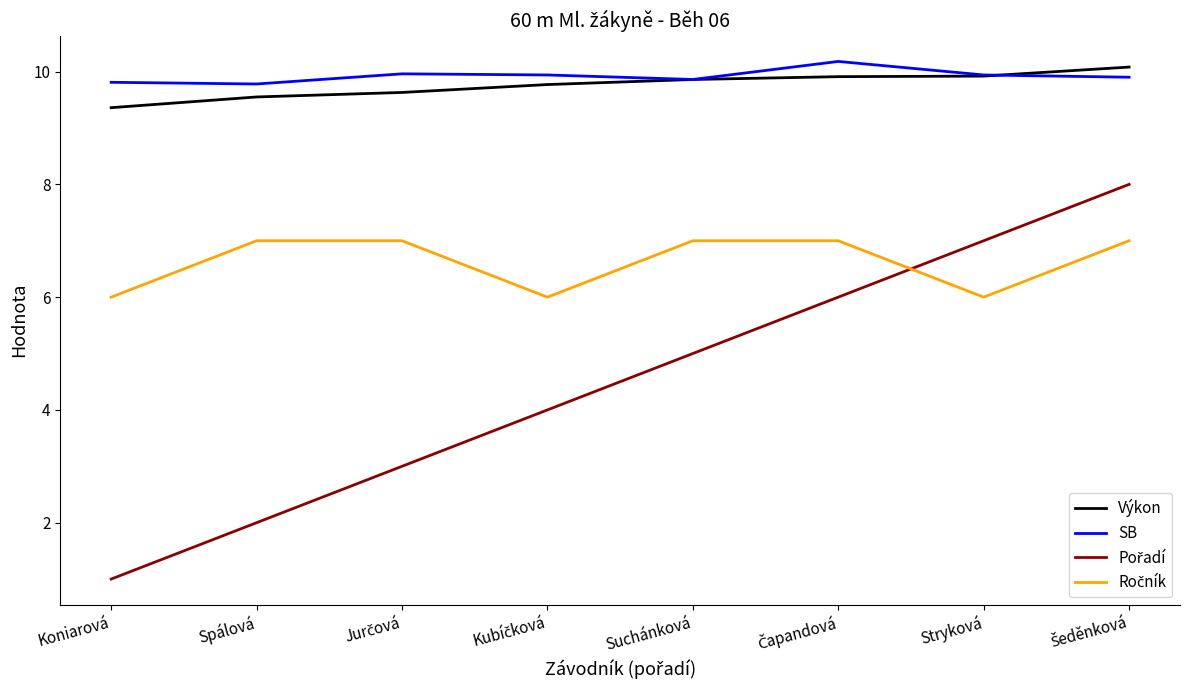

What is the total value across all series at Stryková?

32.9